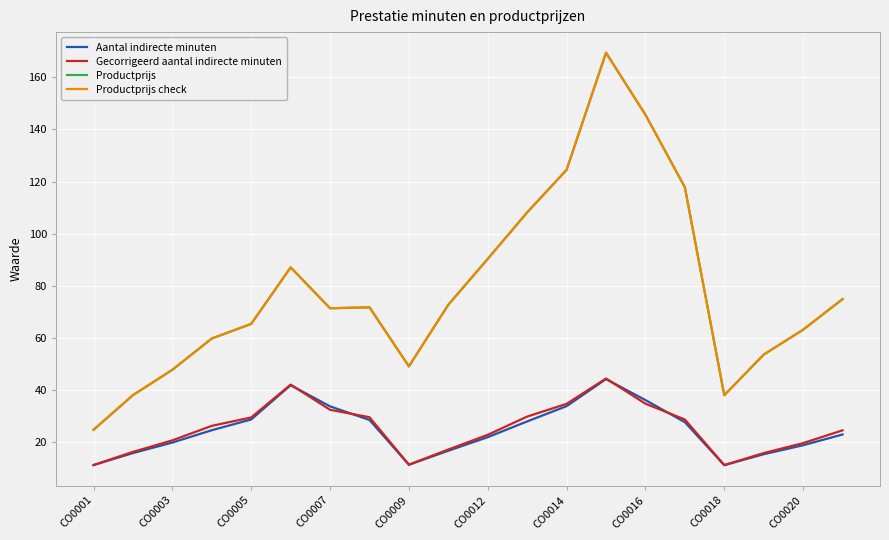

Which series has the widest spread of values?

Productprijs